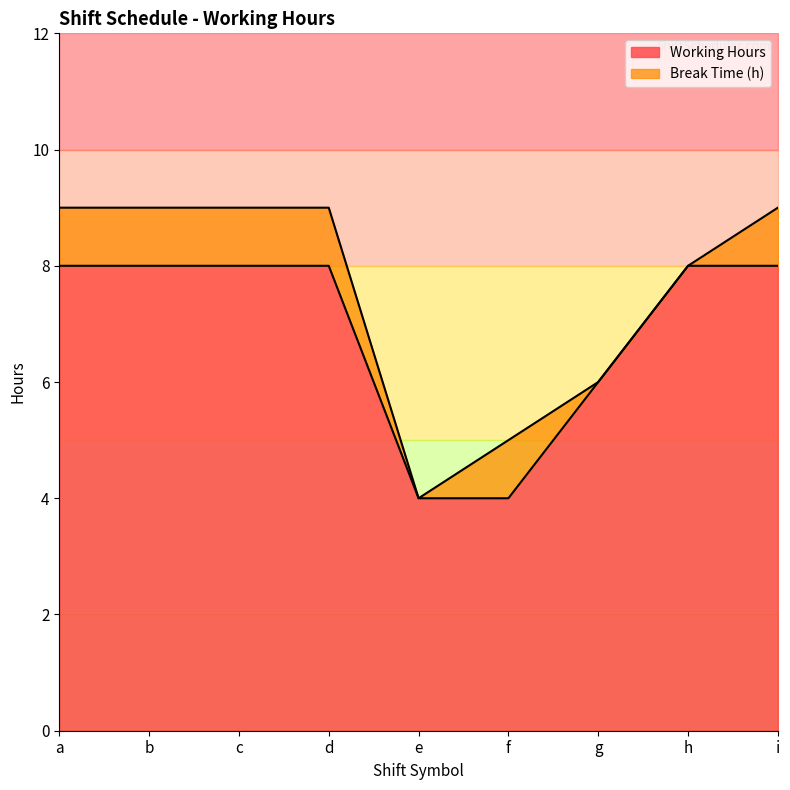

Where is the first local maximum?

b